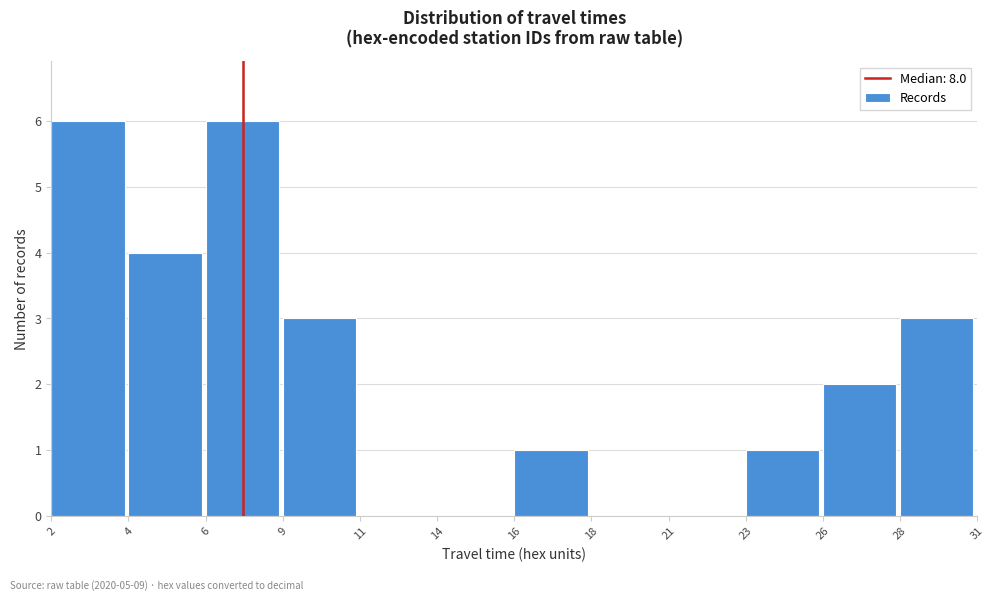

Reading right to left, extract all data points from this chart.

28=3	26=2	23=1	21=0	18=0	16=1	14=0	11=0	9=3	6=6	4=4	2=6